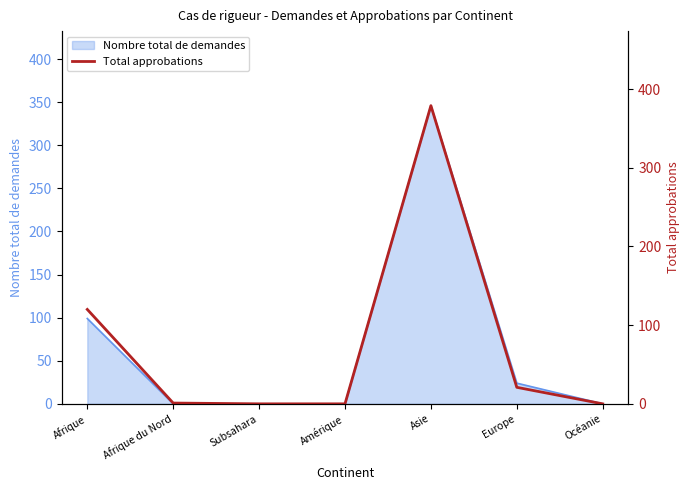

What is the average value?

74